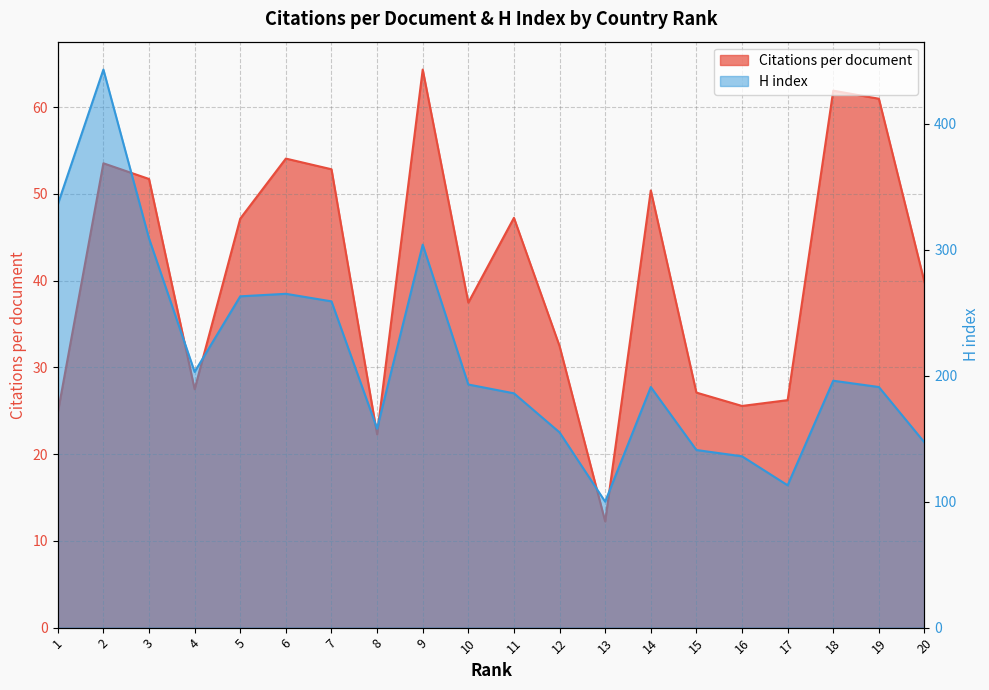

At which category is the sum across all series the highest?

2